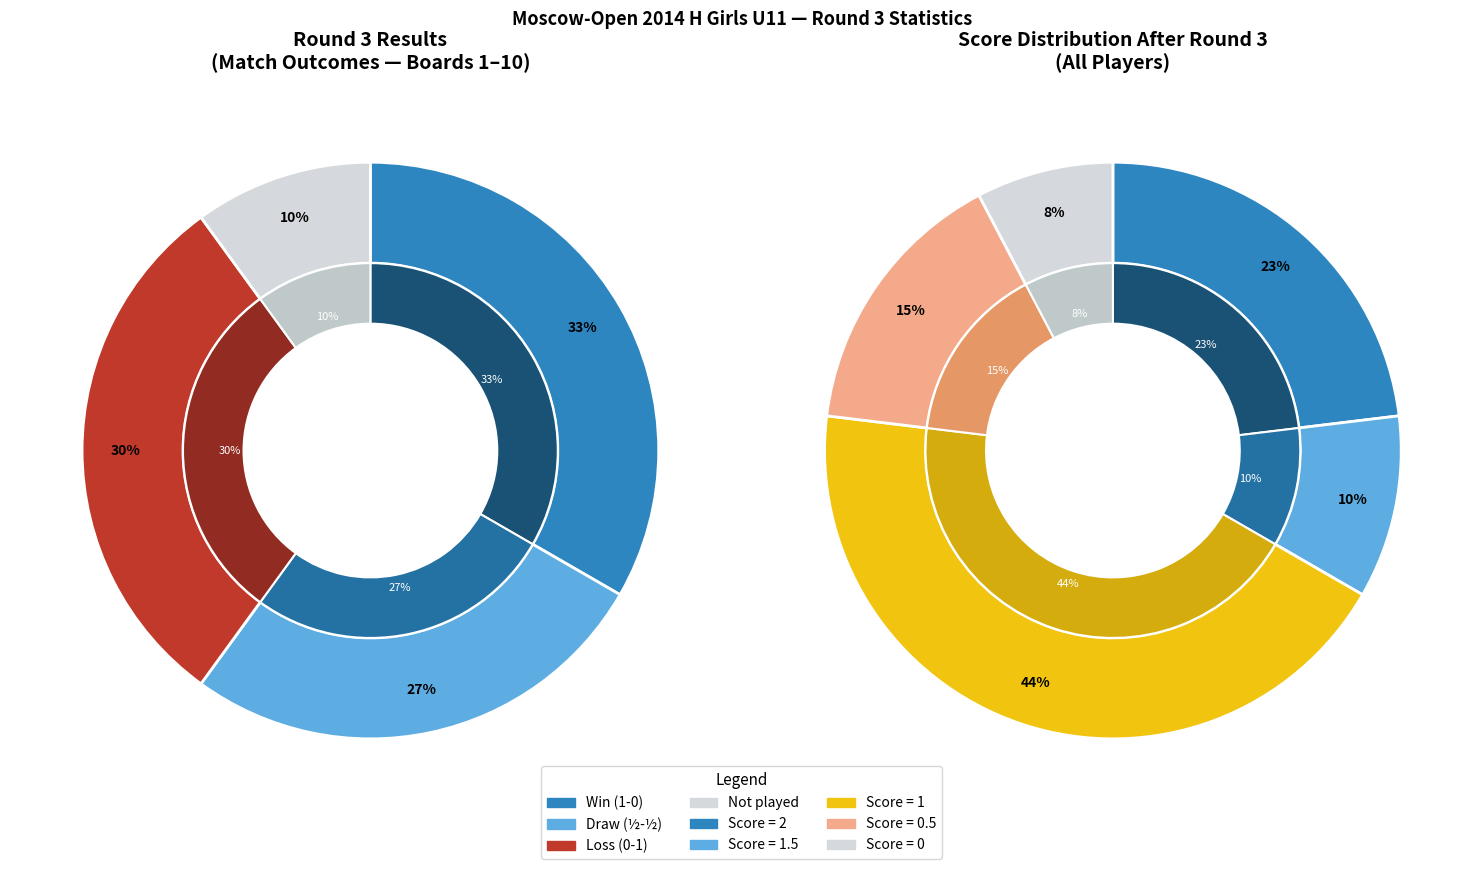

The Avetisyan Kristina (1809) slice represents 1% of the pie. True or false?

False